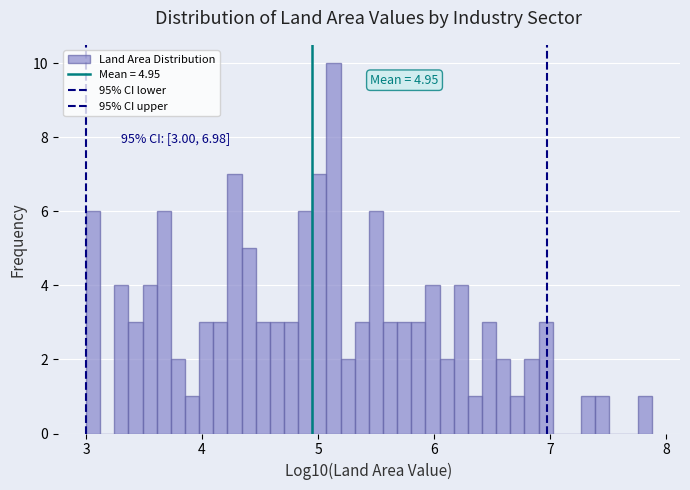

Around what value on the x-axis is the tallest bar? Give the approximate position of its centre, as read against the axis.

5.1